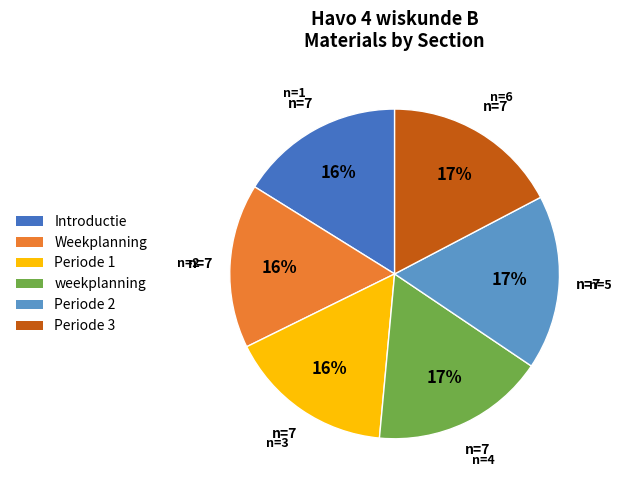

What percentage is the Periode 1 slice, to the nearest percent?

16%